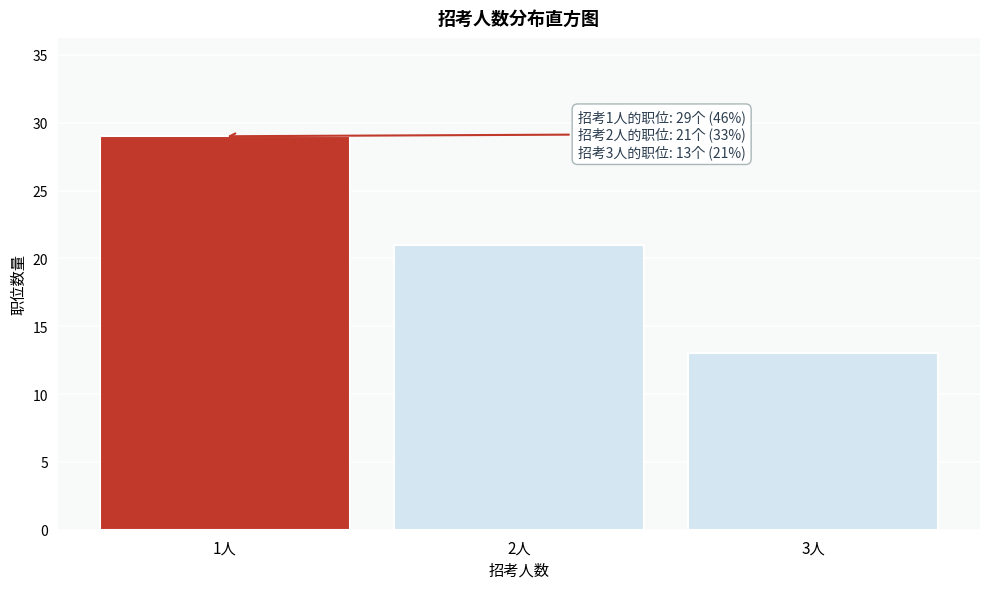

Reading left to right, what are all the values shown in this chart?

29	21	13